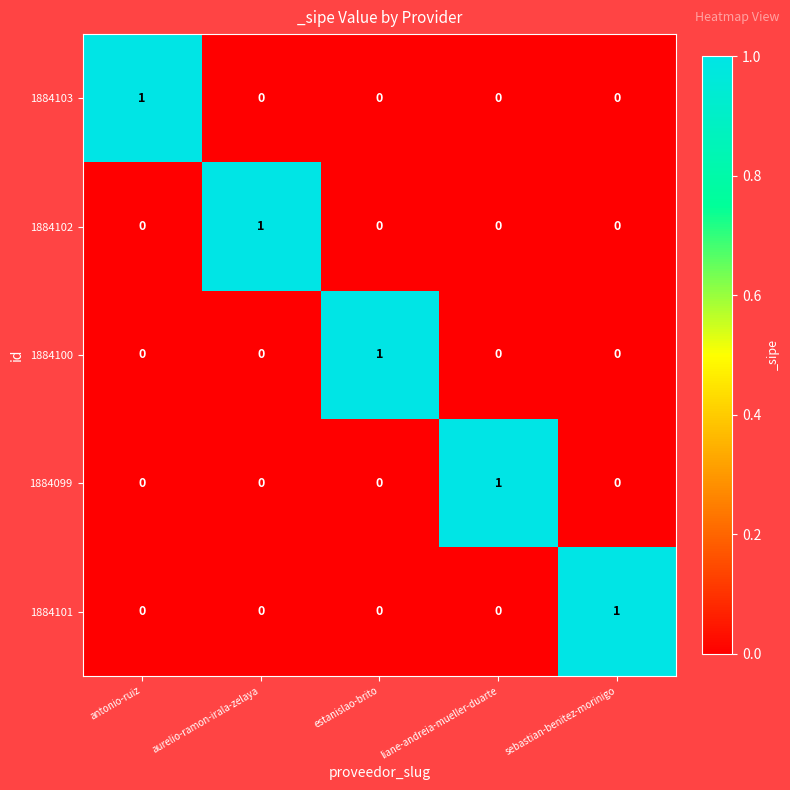

At how many categories does at least one series exceed 0?

5